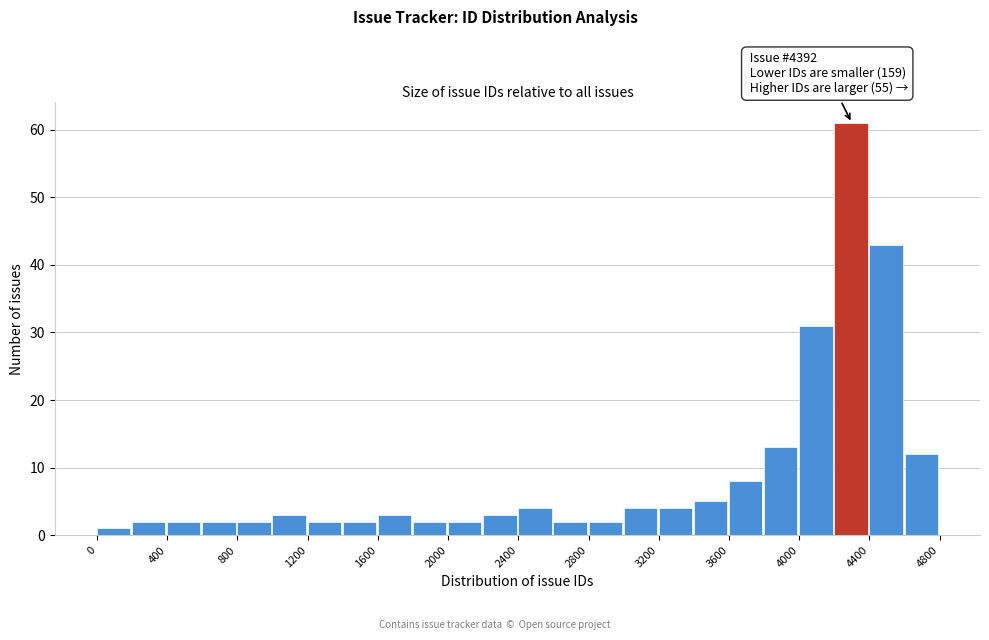

Which range on the x-axis has the tallest bar?

4200 to 4400